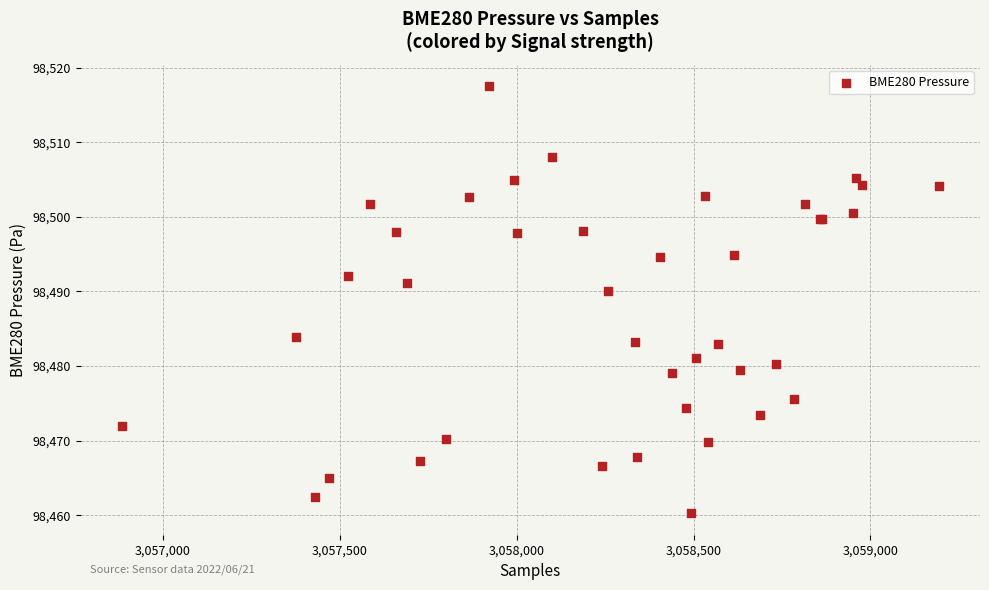

What Y value in the scatter plot is closest to 98488?

98490.1